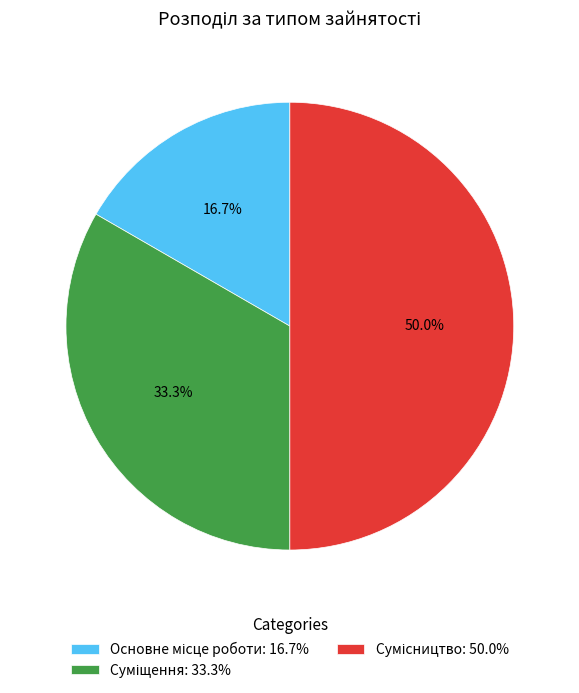

To the nearest percent, what is the average slice percentage?

33%